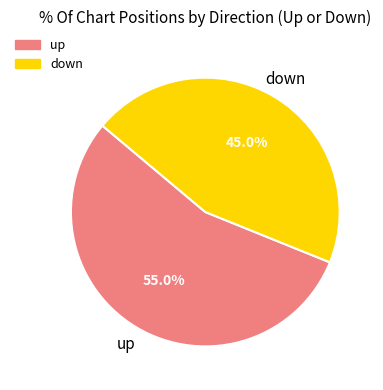

How many slices are in this pie chart?

2